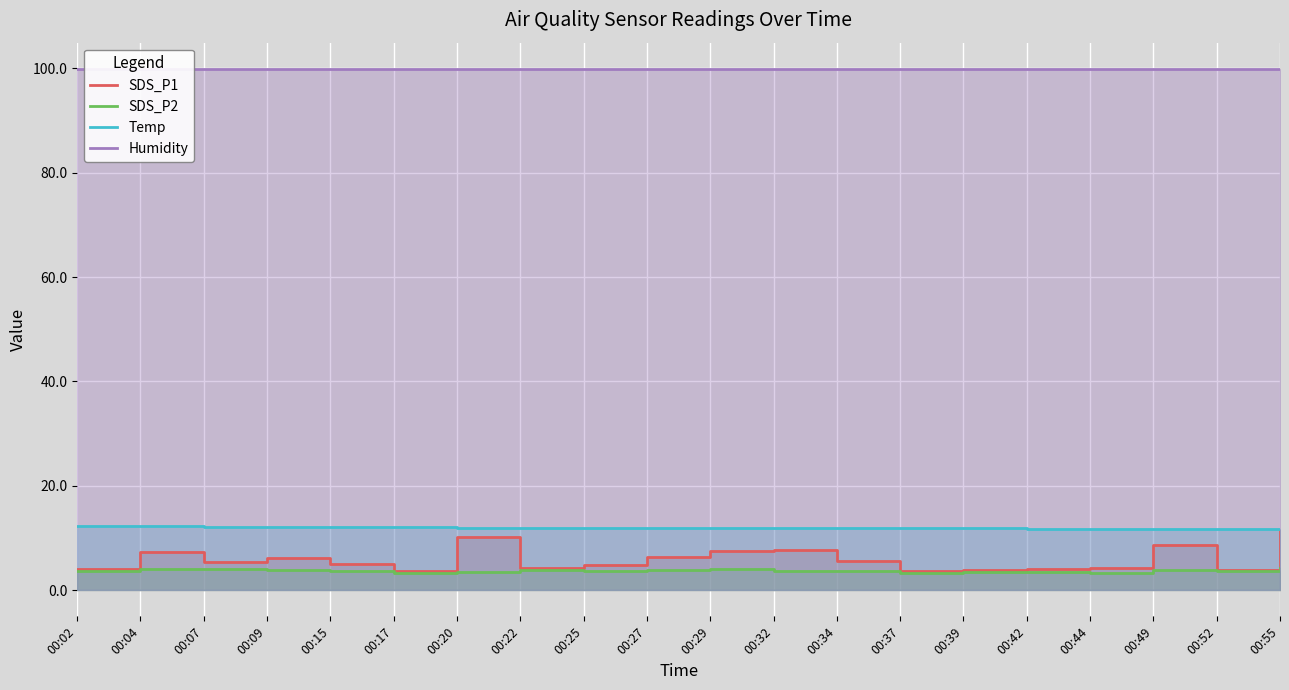

What is the sum of all Humidity values?

1998.0